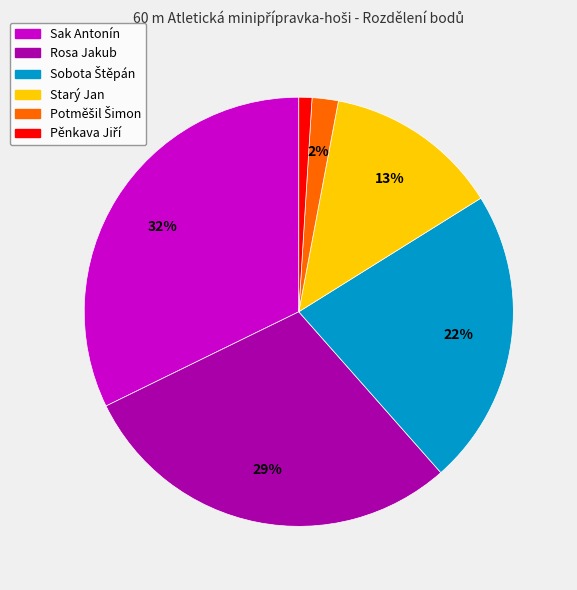

To the nearest percent, what is the difference between the largest and smallest slice percentages?

31%